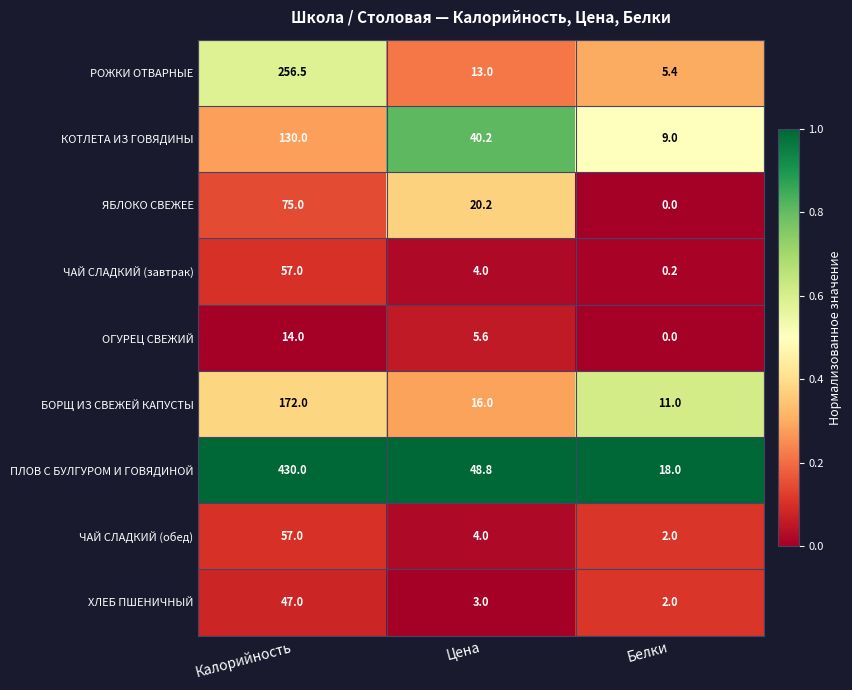

What is the greatest value displayed?

430.0